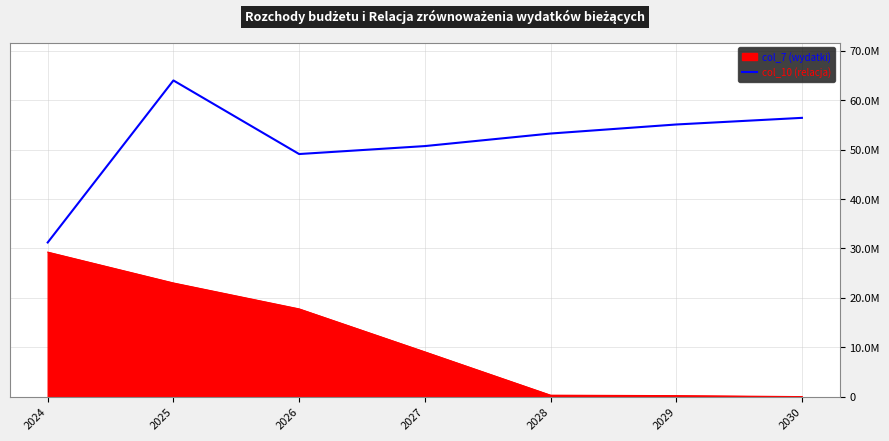

Does the chart have visible grid lines?

Yes